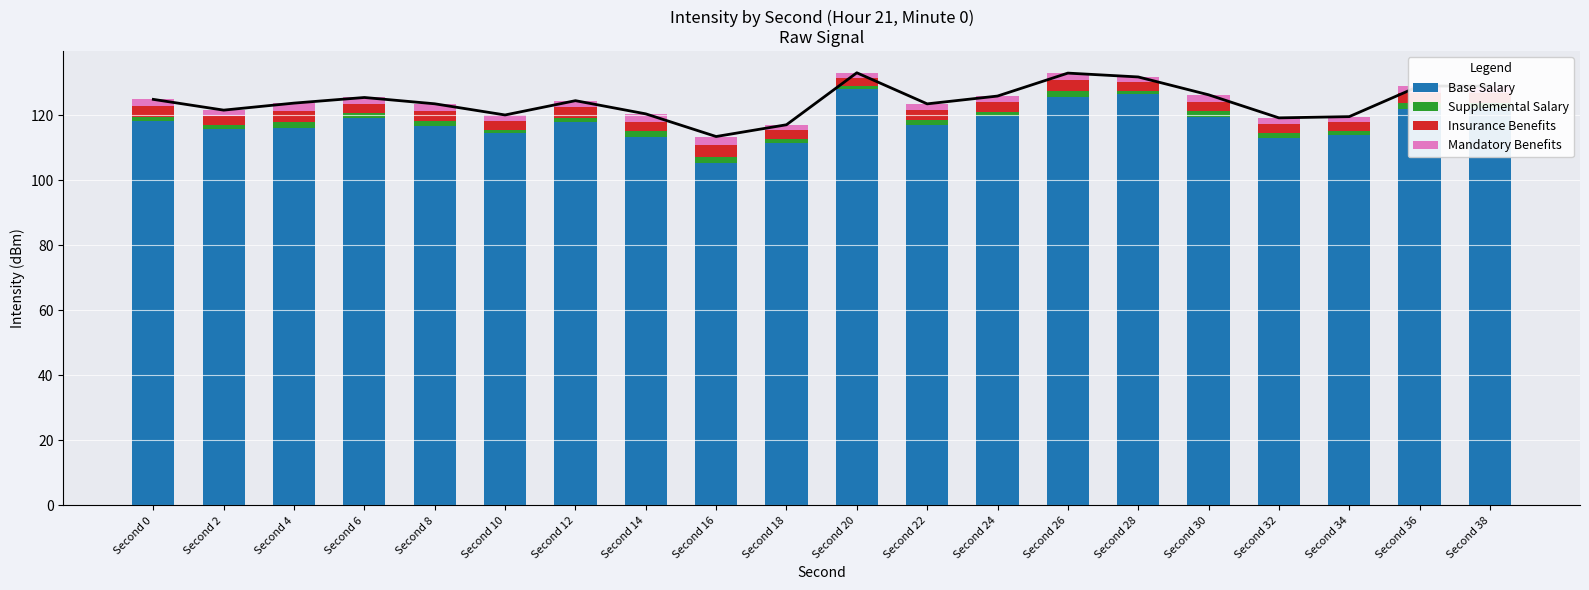

At which label is Base Salary closest to 116?

Second 4